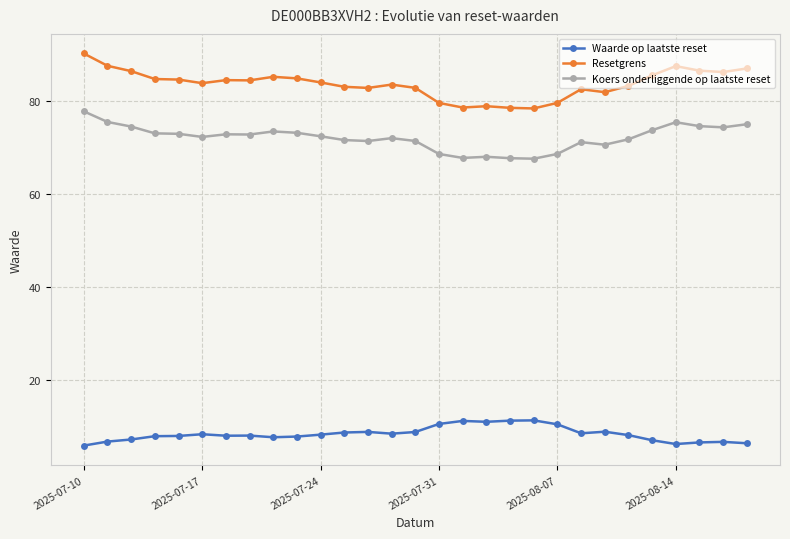

Rank the series by their maximum value, from lowest to highest.

Waarde op laatste reset, Koers onderliggende op laatste reset, Resetgrens